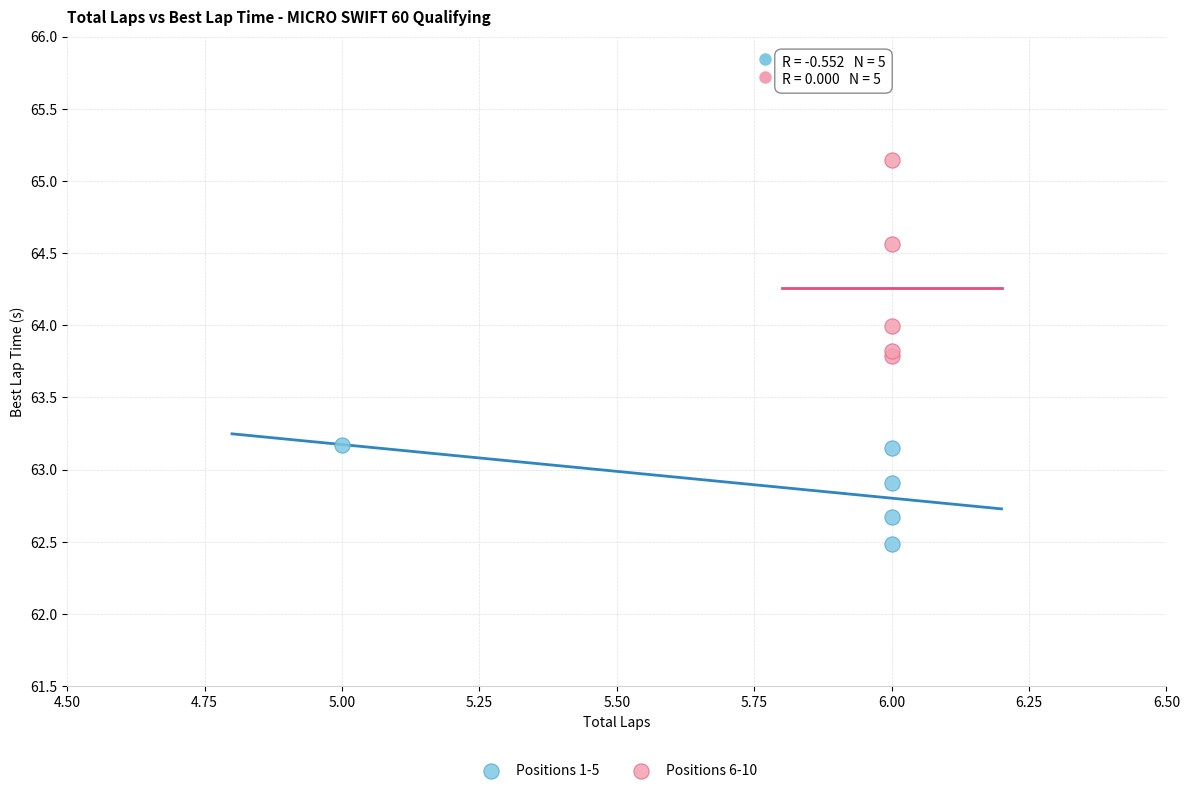

Which series has the largest Y range (max minus min)?

Positions 6-10